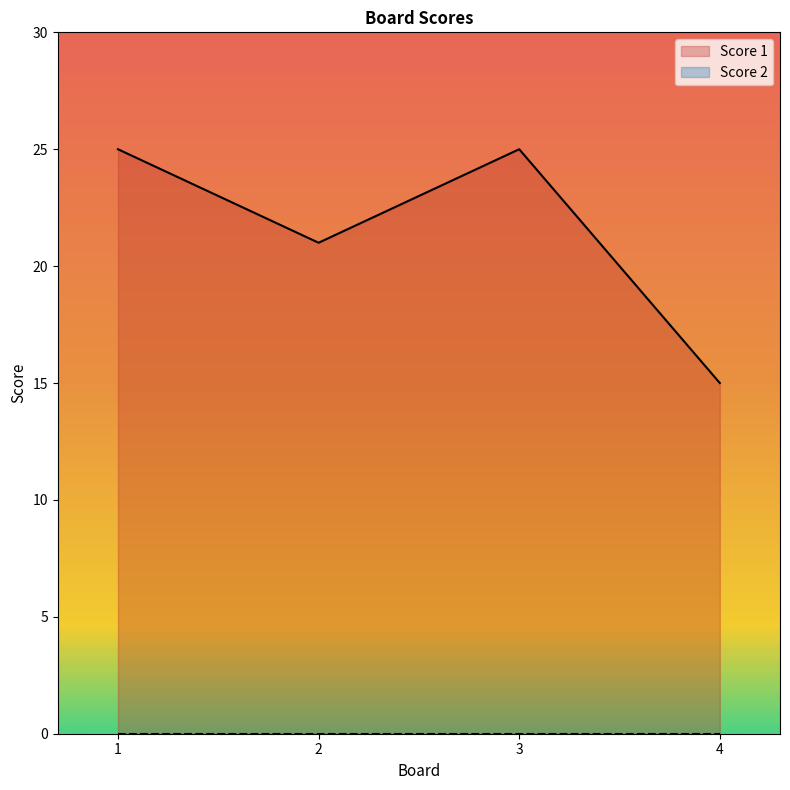

True or false: the data shows 43 at 3.

False